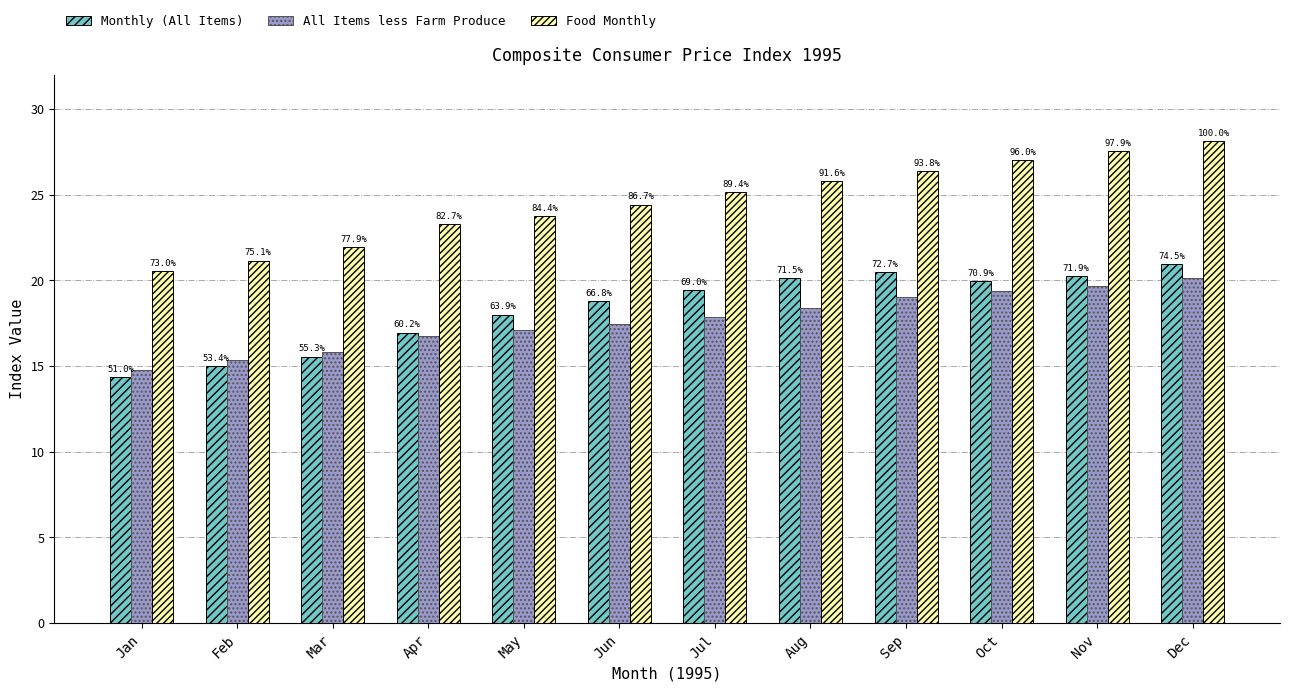

Rank the series by their maximum value, from lowest to highest.

All Items less Farm Produce, Monthly (All Items), Food Monthly